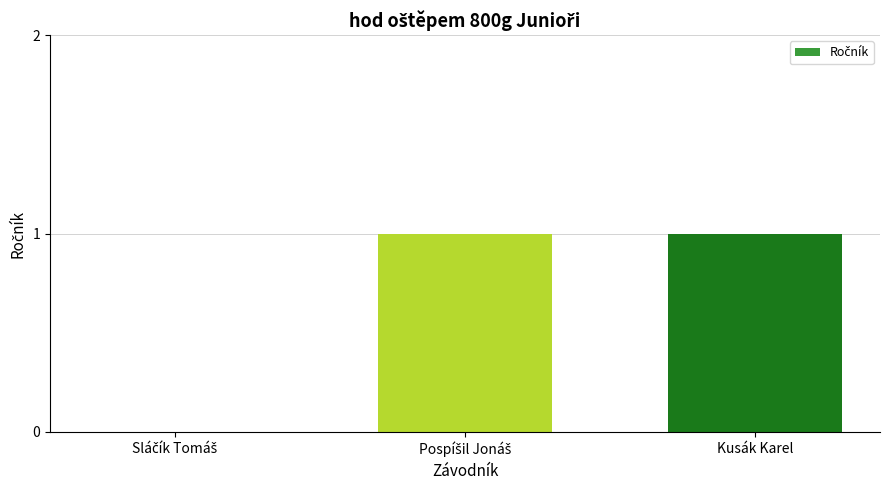

How many values are above zero?

2